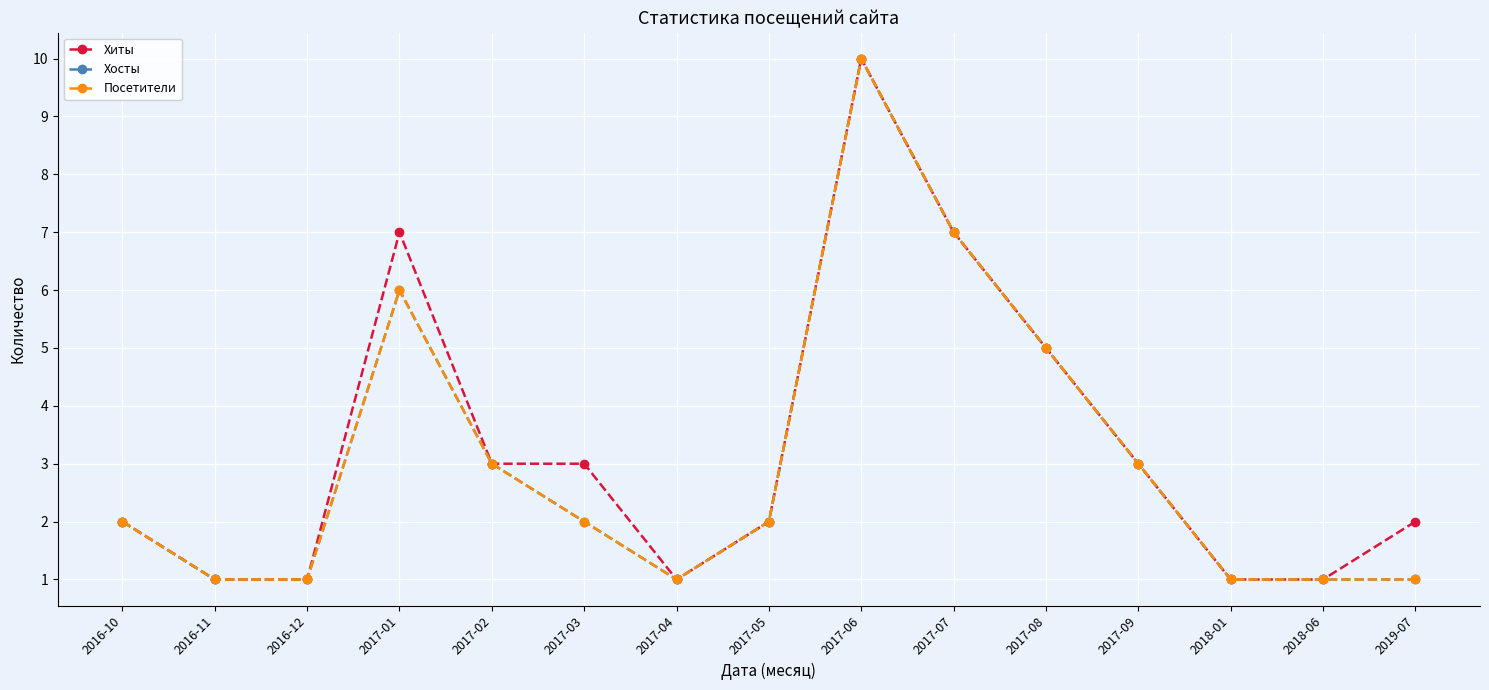

What is the difference between the maximum and minimum values in the Посетители series?

9